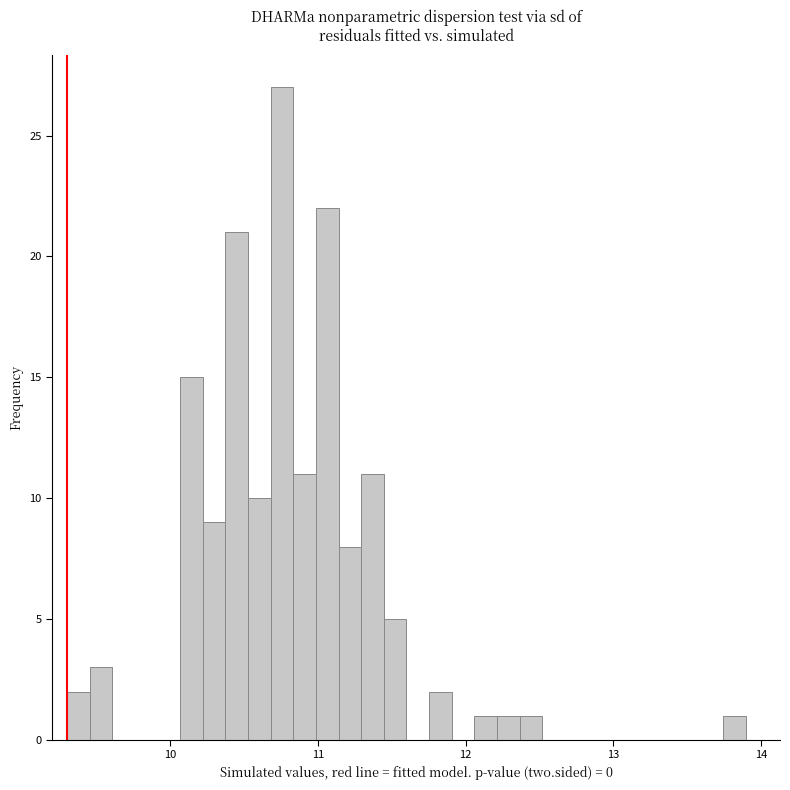

Around what value on the x-axis is the tallest bar? Give the approximate position of its centre, as read against the axis.

10.8